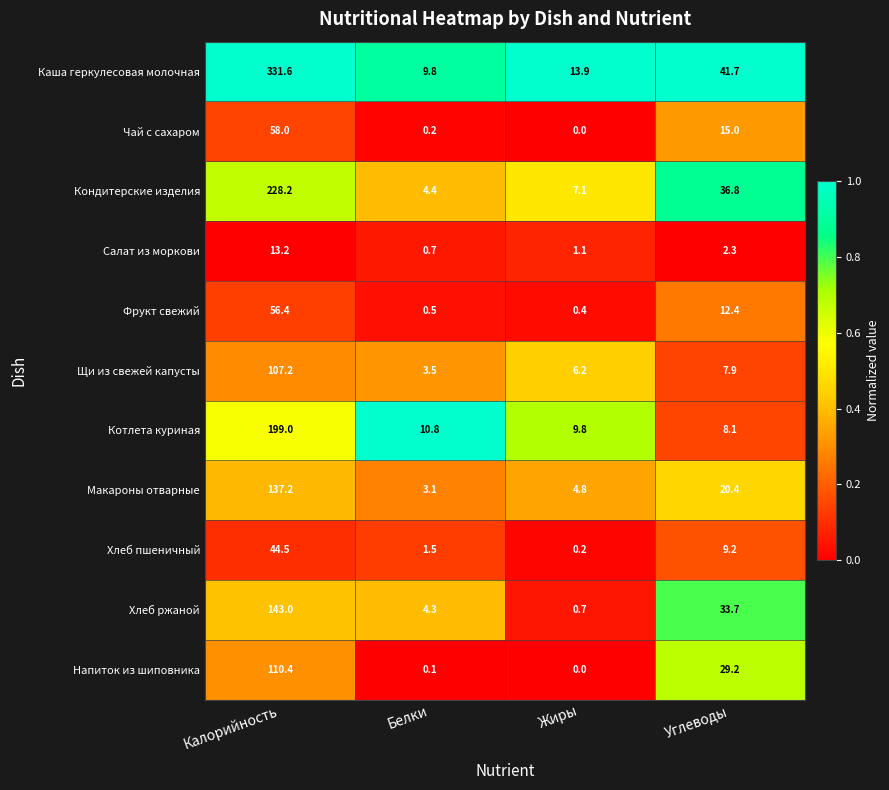

Which category has the lowest value in the Напиток из шиповника series?

Жиры